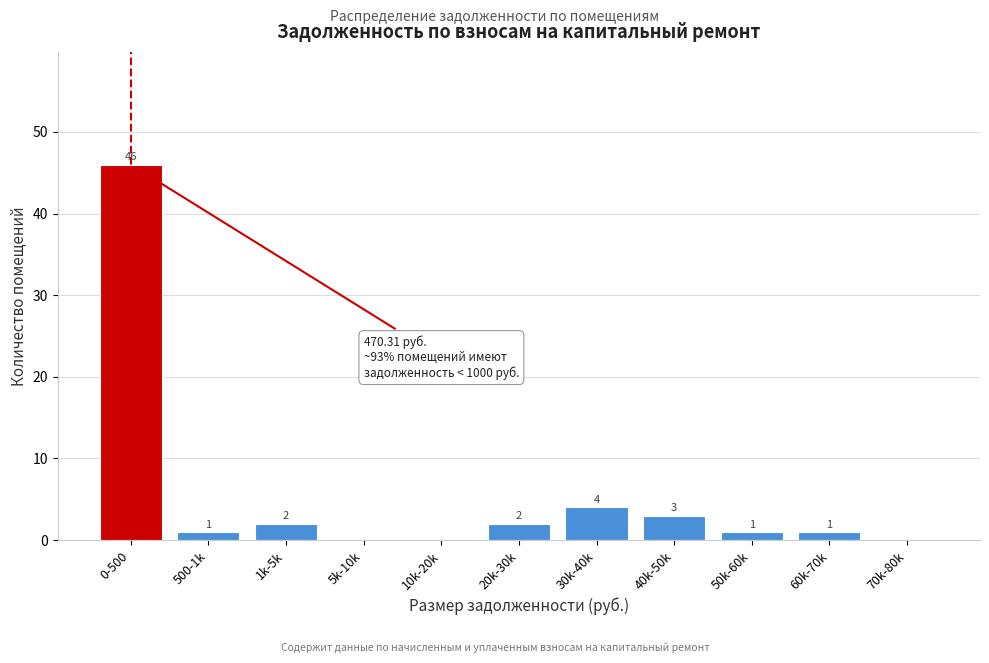

Reading left to right, extract all data points from this chart.

0-500=46	500-1k=1	1k-5k=2	5k-10k=0	10k-20k=0	20k-30k=2	30k-40k=4	40k-50k=3	50k-60k=1	60k-70k=1	70k-80k=0